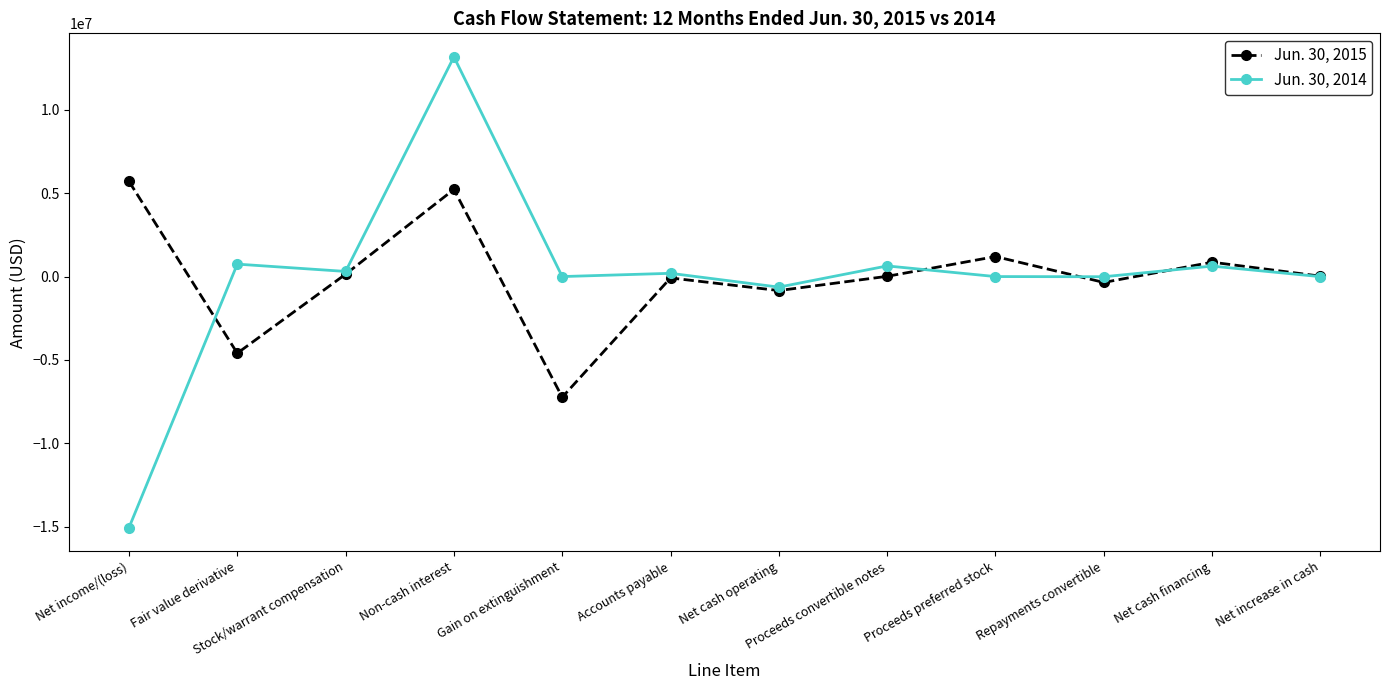

List the series in order of their peak value, lowest first.

Jun. 30, 2015, Jun. 30, 2014